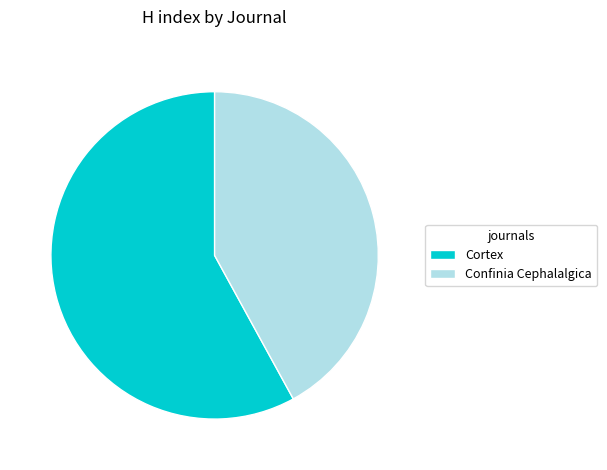

Does Confinia Cephalalgica account for over 50% of the chart?

No